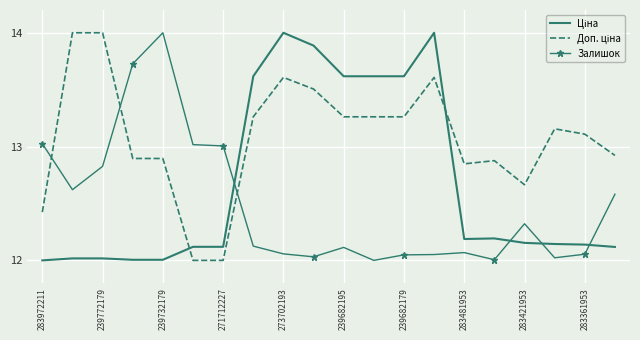

What is the maximum value shown in the chart?

14.0